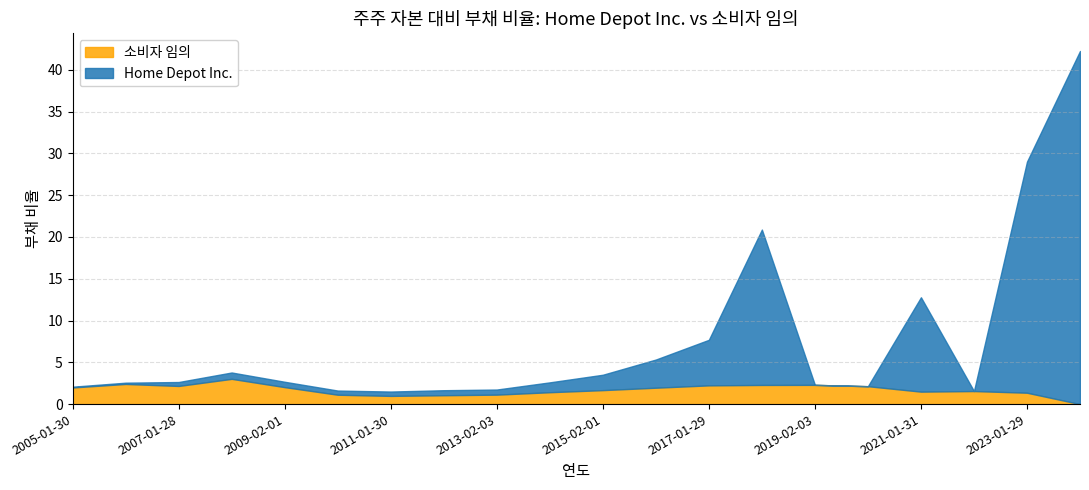

The value of 소비자 임의 at 2013-02-03 is 1.1. True or false?

True